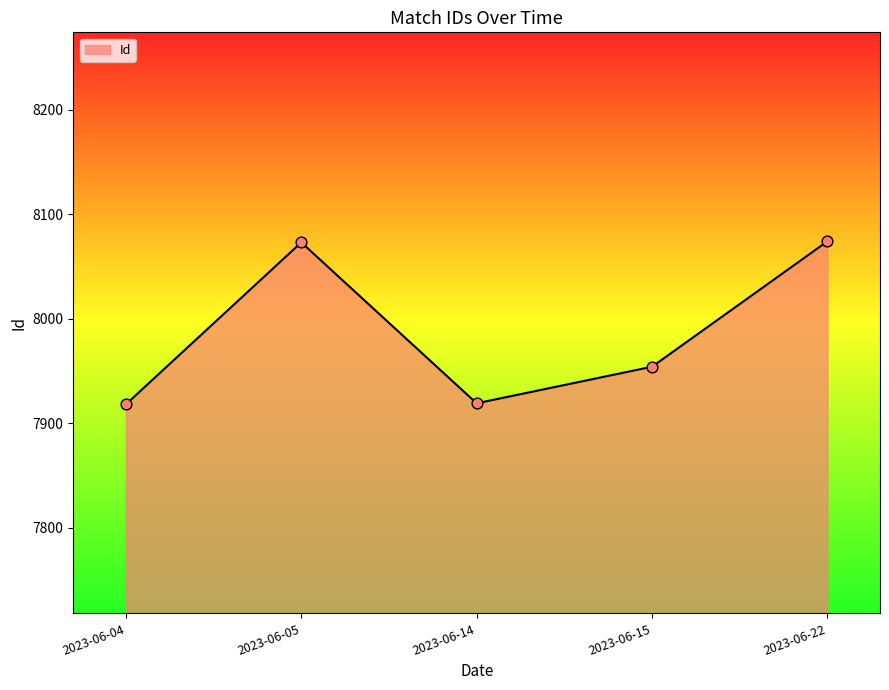

What is the ratio of the value at 2023-06-04 to the value at 2023-06-15?

1.0